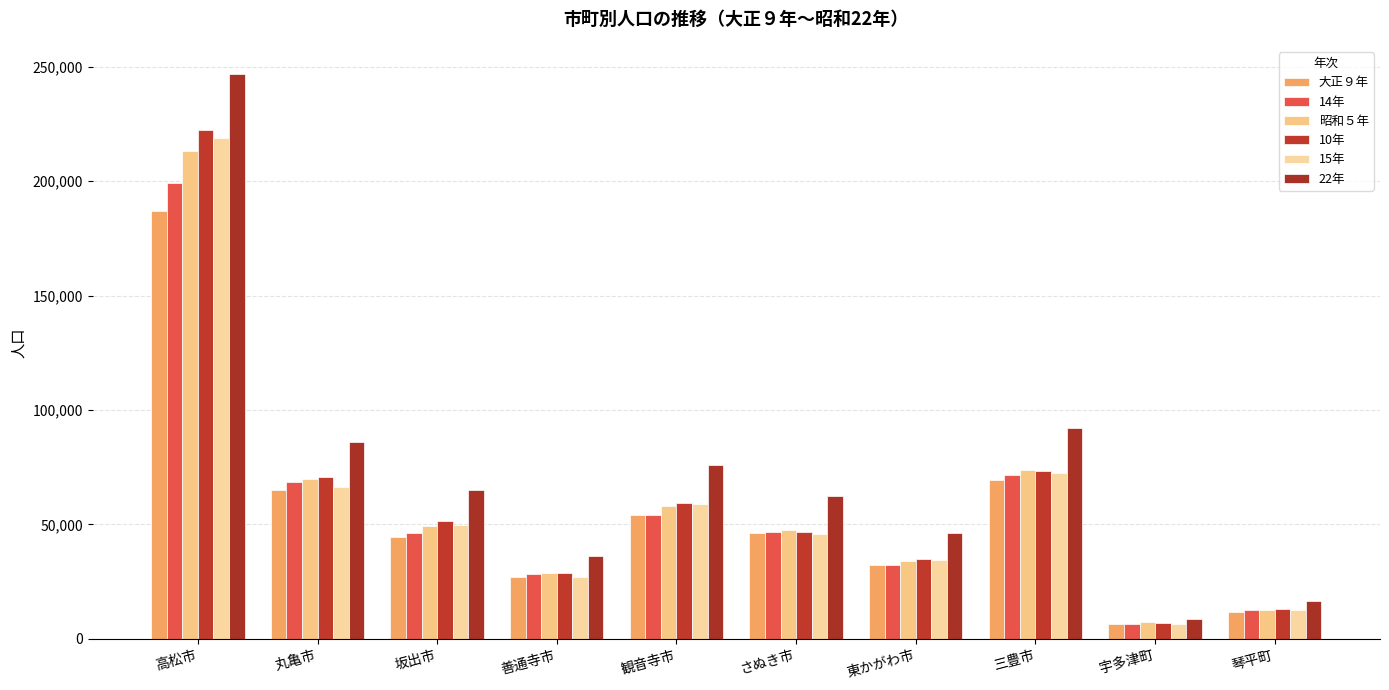

The 昭和５年 series shows 50379 at 東かがわ市. True or false?

False